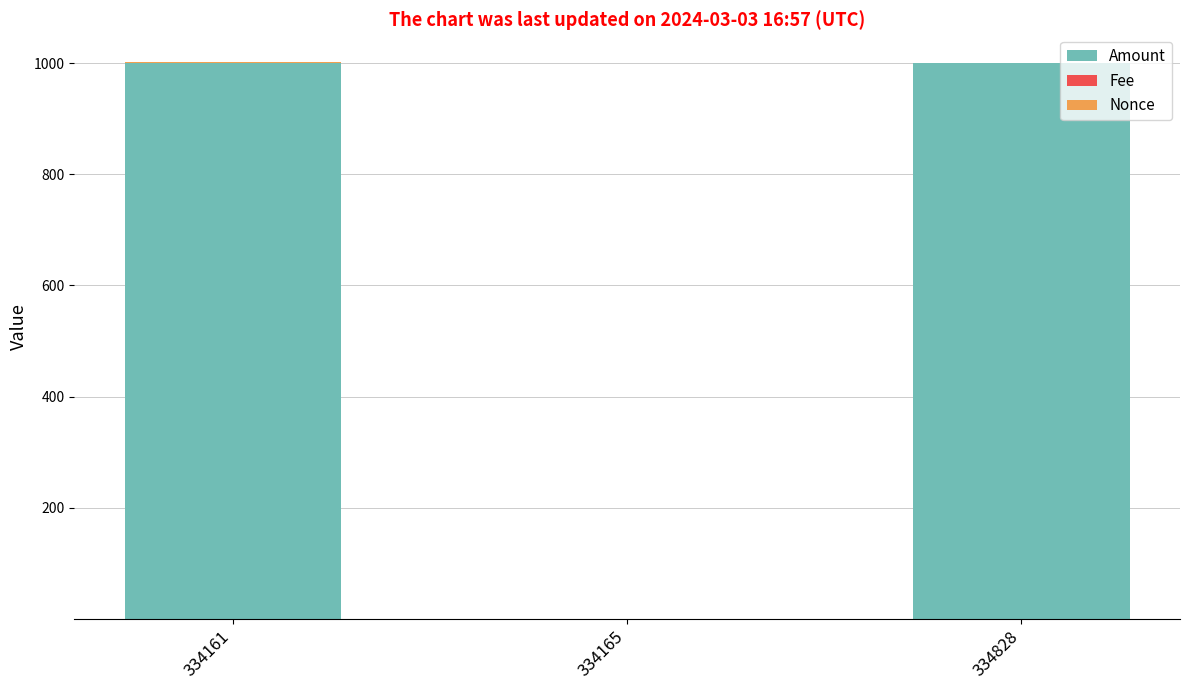

How many values in the Amount series exceed 999?

2